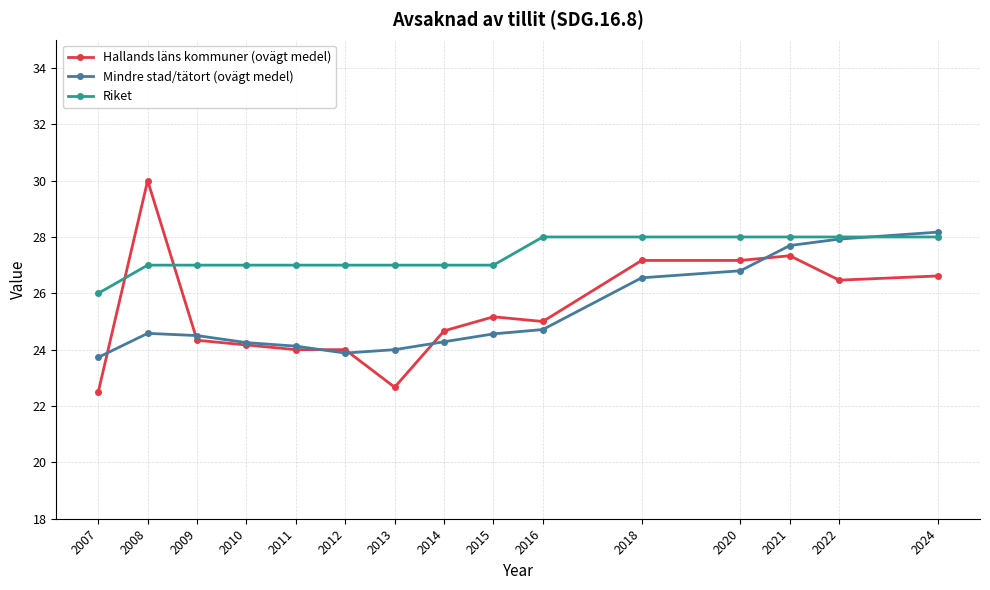

At how many categories does at least one series exceed 29?

1